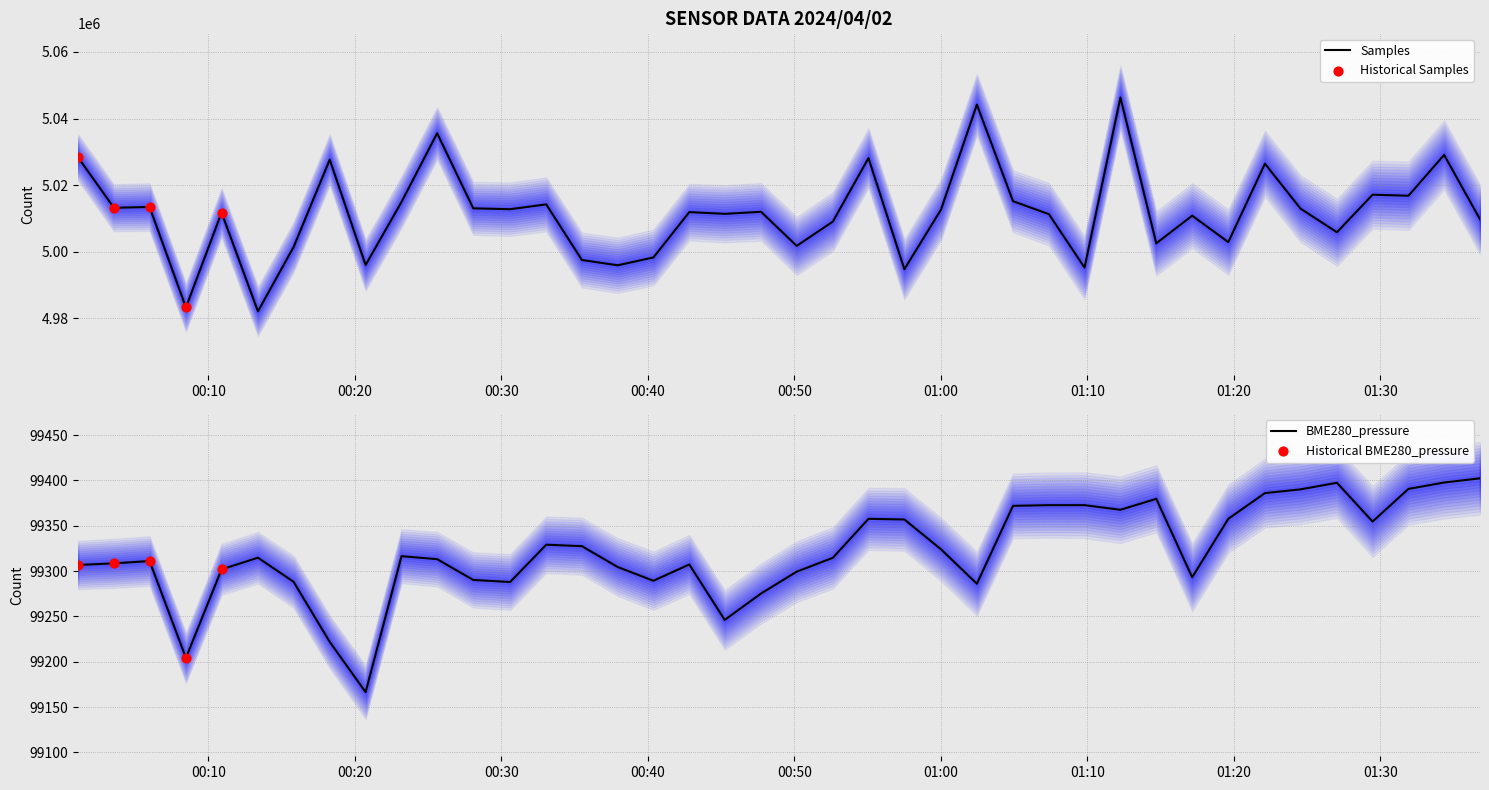

What is the total value across all series at 13?

5133748.0